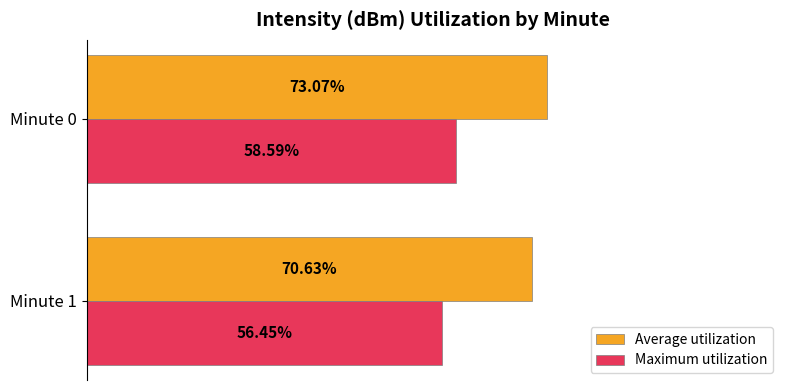

Which series has the largest total across all categories?

Average utilization